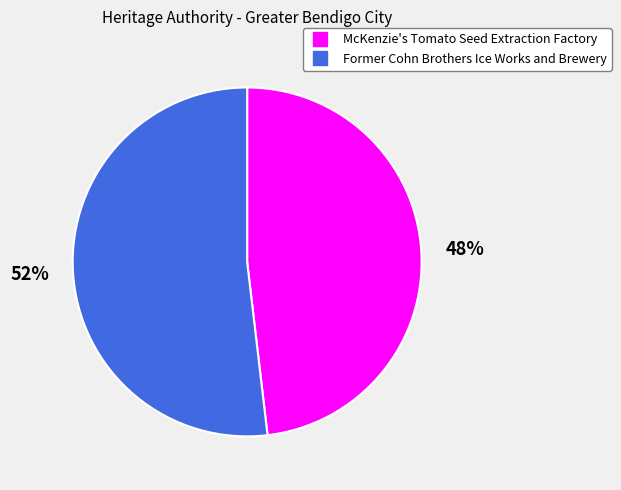

What is the smallest slice in the pie chart?

McKenzie's Tomato Seed Extraction Factory